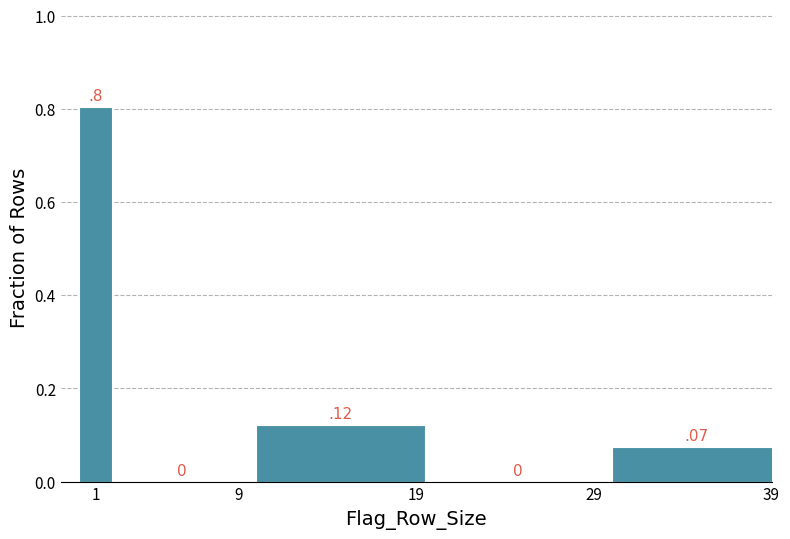

Read the value at 1.

0.8